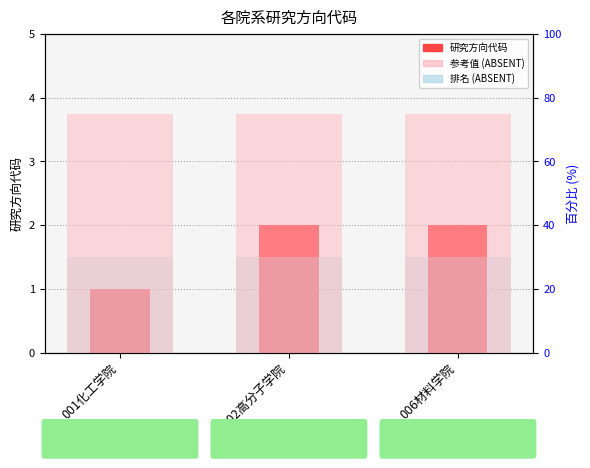

What is the difference between the maximum and minimum values?

1